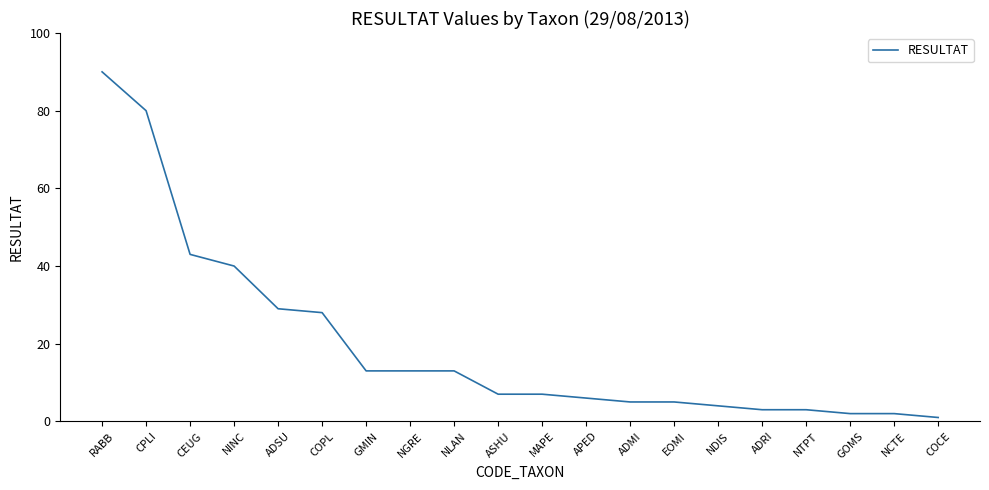

Is it true that the value at ADRI is 3?

True